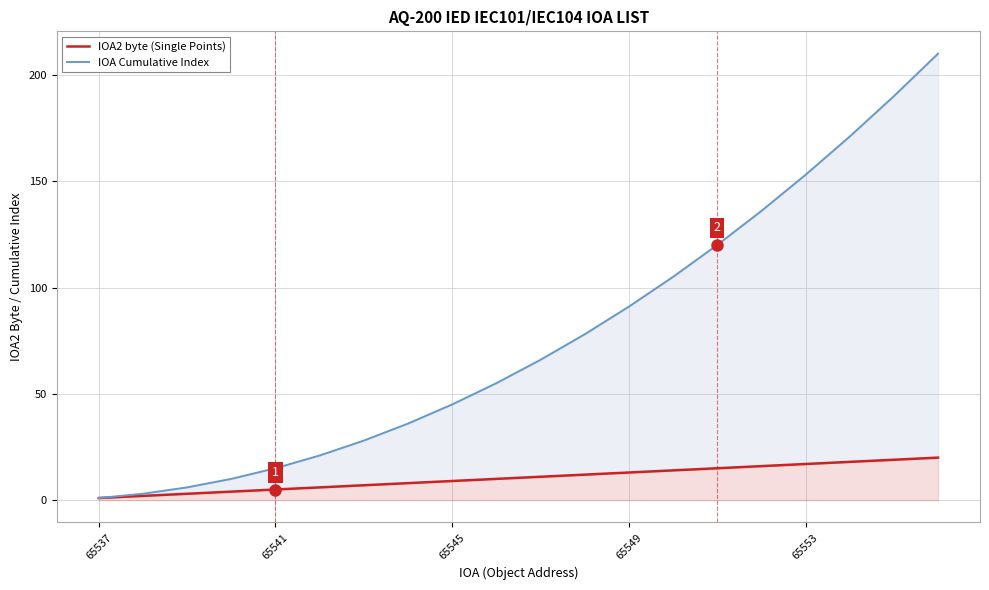

Reading right to left, list all the values displayed in this chart.

IOA2 byte (Single Points): 20	19	18	17	16	15	14	13	12	11	10	9	8	7	6	5	4	3	2	1
IOA Cumulative Index: 210	190	171	153	136	120	105	91	78	66	55	45	36	28	21	15	10	6	3	1